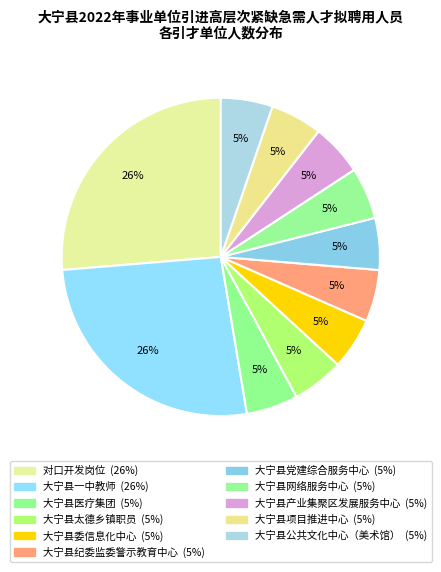

How many segments does this pie chart have?

11